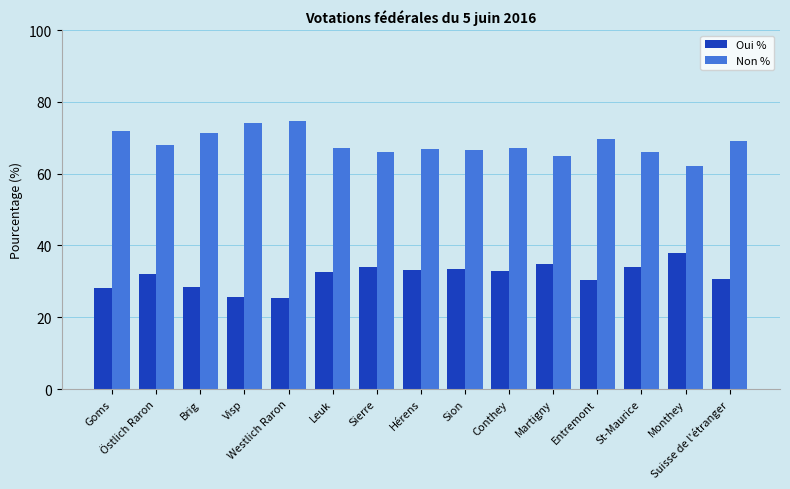

At how many categories does at least one series exceed 64?

14